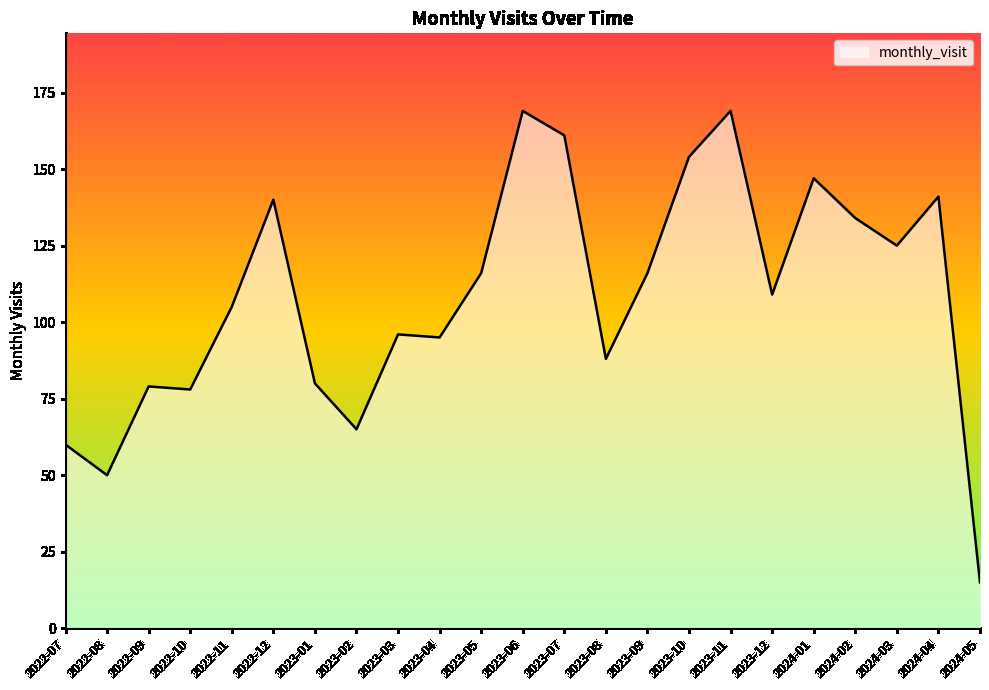

Which label corresponds to the smallest value in the chart?

2024-05